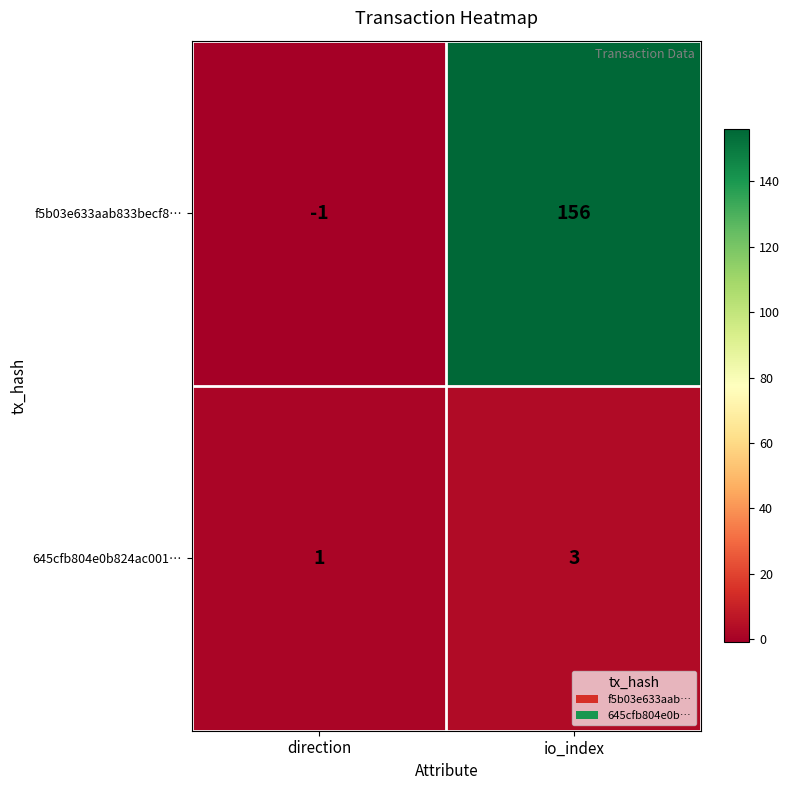

Which series has the largest total across all categories?

f5b03e633aab833becf8…